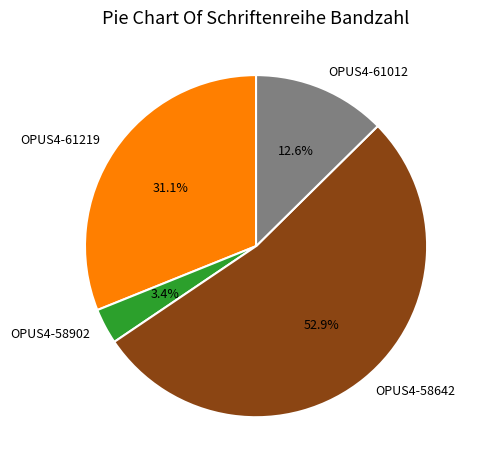

Rank the categories by value from lowest to highest.

OPUS4-58902, OPUS4-61012, OPUS4-61219, OPUS4-58642